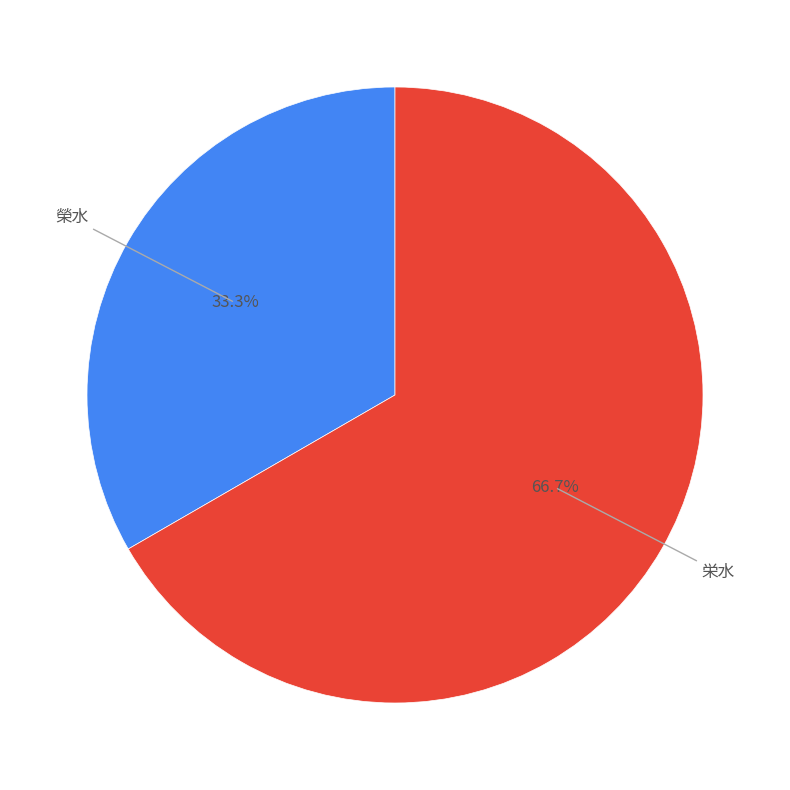

Is there any slice that represents more than half of the pie?

Yes